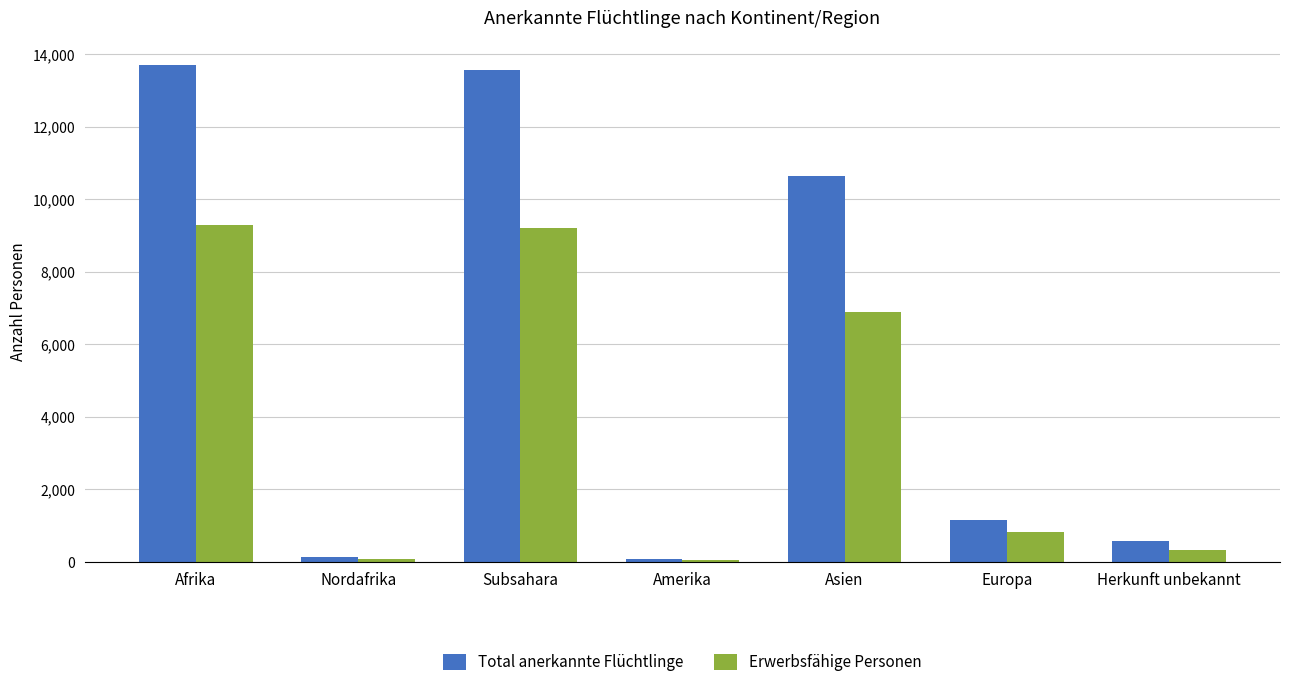

The value of Total anerkannte Flüchtlinge at Asien is 10643. True or false?

True